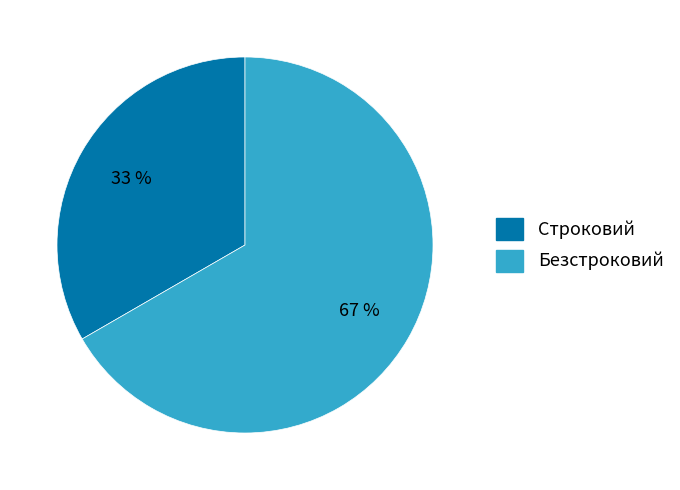

To the nearest percent, what portion does Строковий represent?

33%